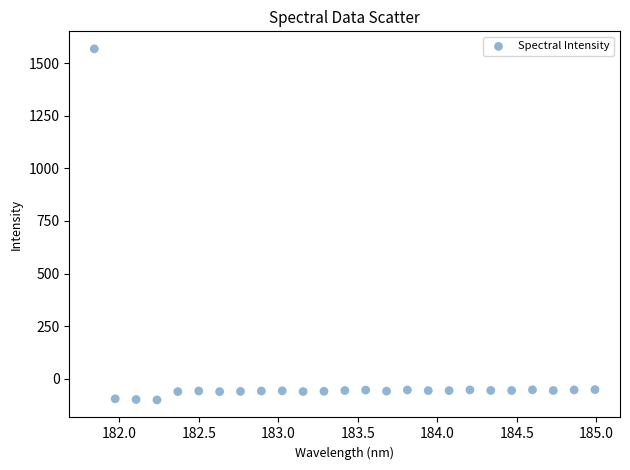

What is the range of Y values (max minus min)?

1667.7